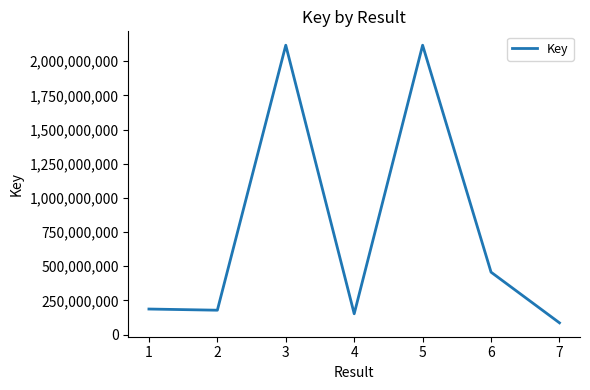

What is the difference between the values at 1 and 7?

101009089